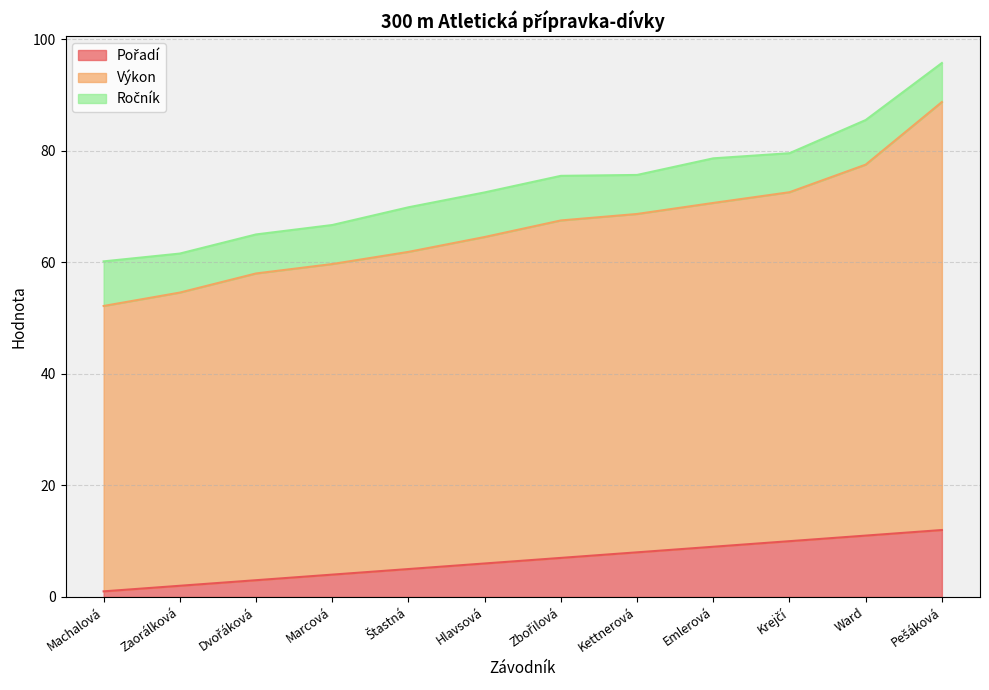

How many lines are shown in the chart?

3